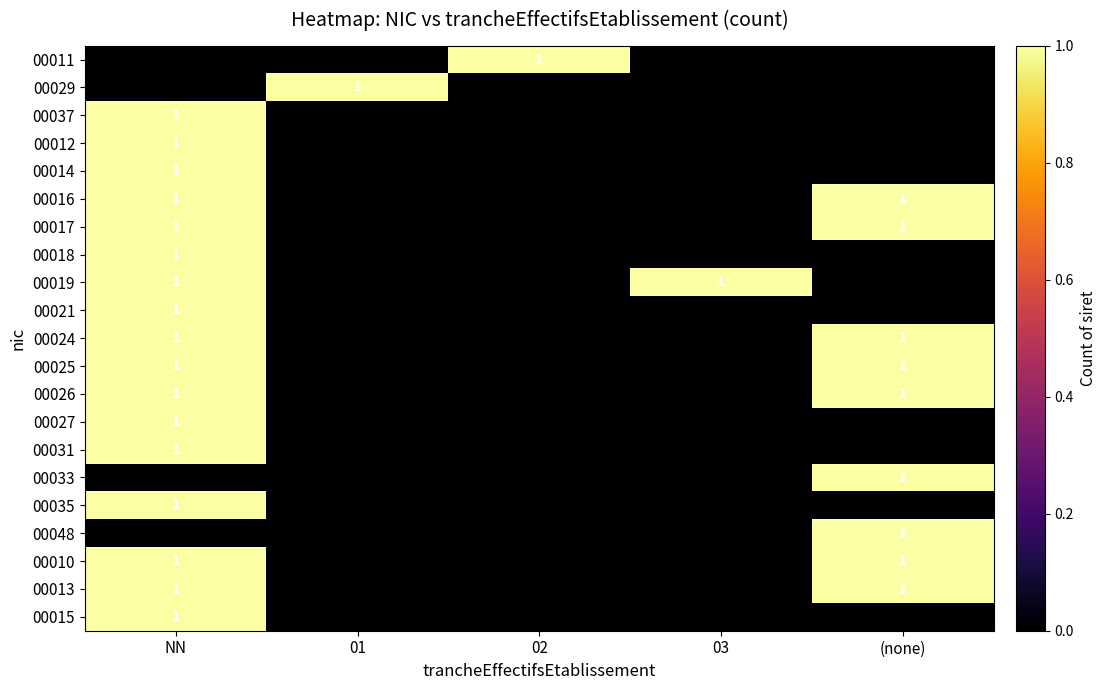

Is it true that 00025 equals 0 at NN?

False